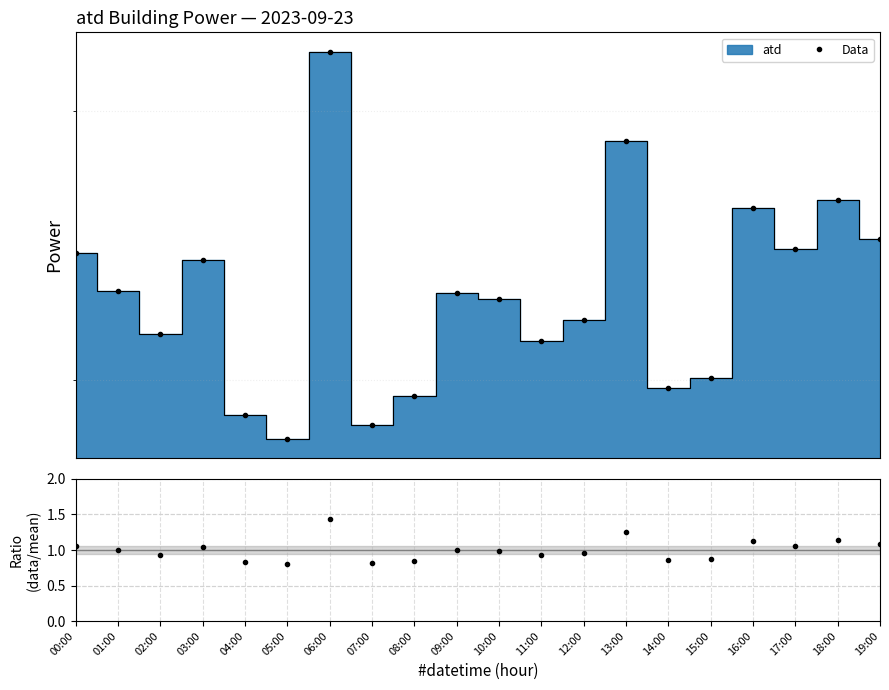

At which category does power / mean reach its first local valley?

02:00